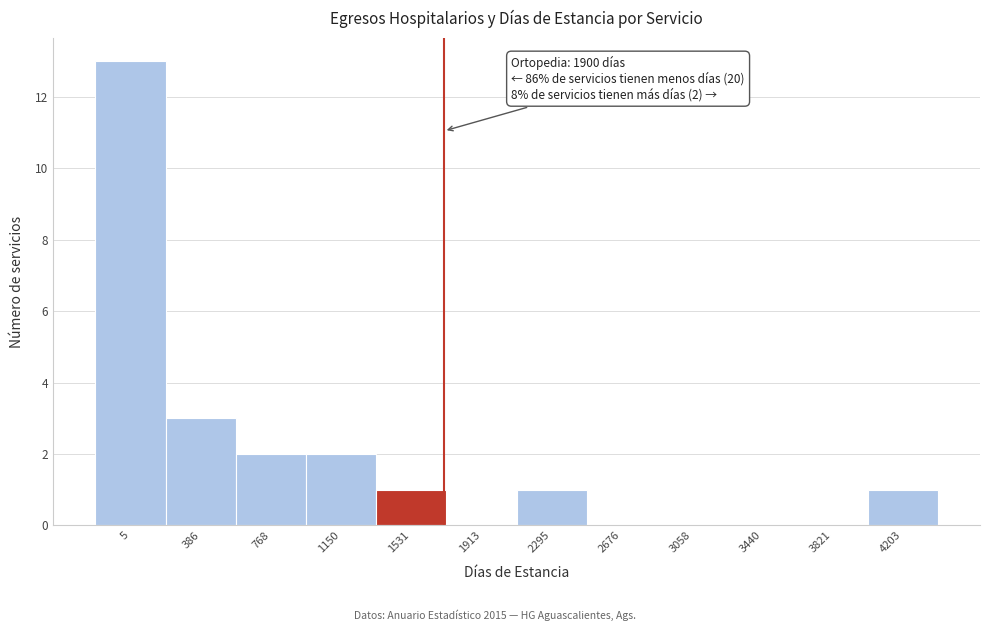

Reading right to left, extract all data points from this chart.

4203=1	3821=0	3440=0	3058=0	2676=0	2295=1	1913=0	1531=1	1150=2	768=2	386=3	5=13